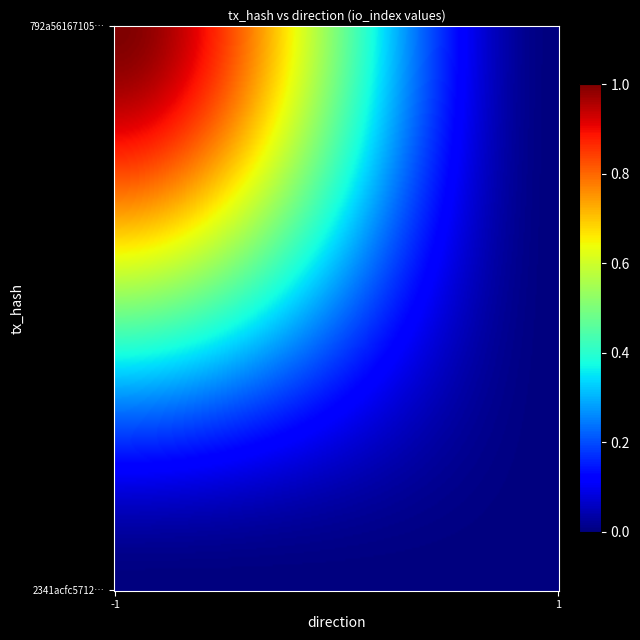

The value of 2341acfc5712bd20d2790bde1d010b06c4c1550 at io_index is 0. True or false?

True